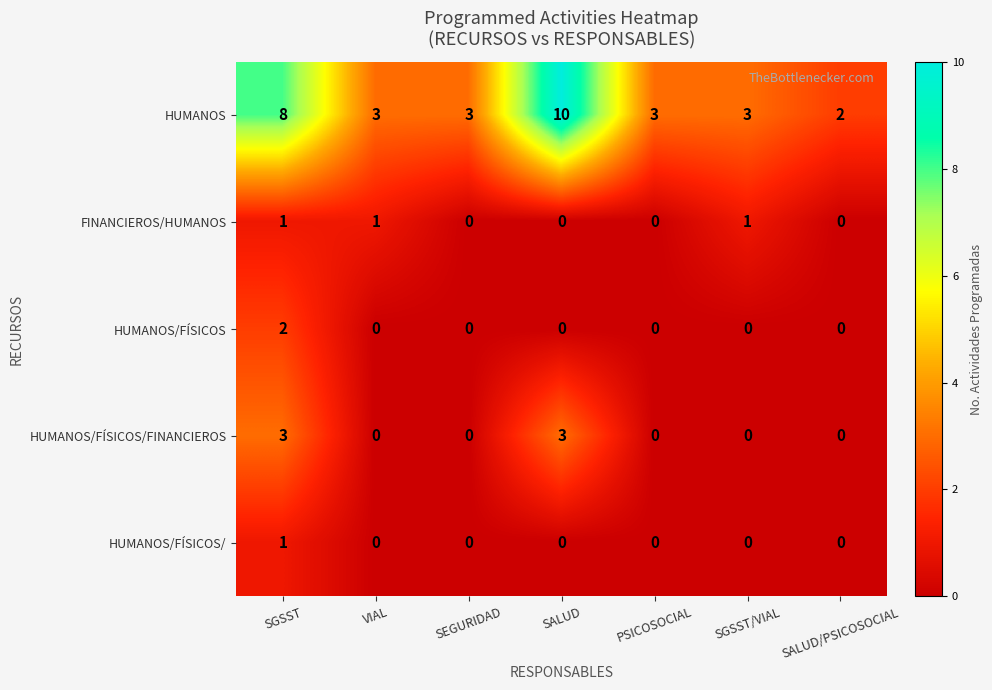

Is it true that HUMANOS/FÍSICOS/FINANCIEROS equals 2 at VIAL?

False